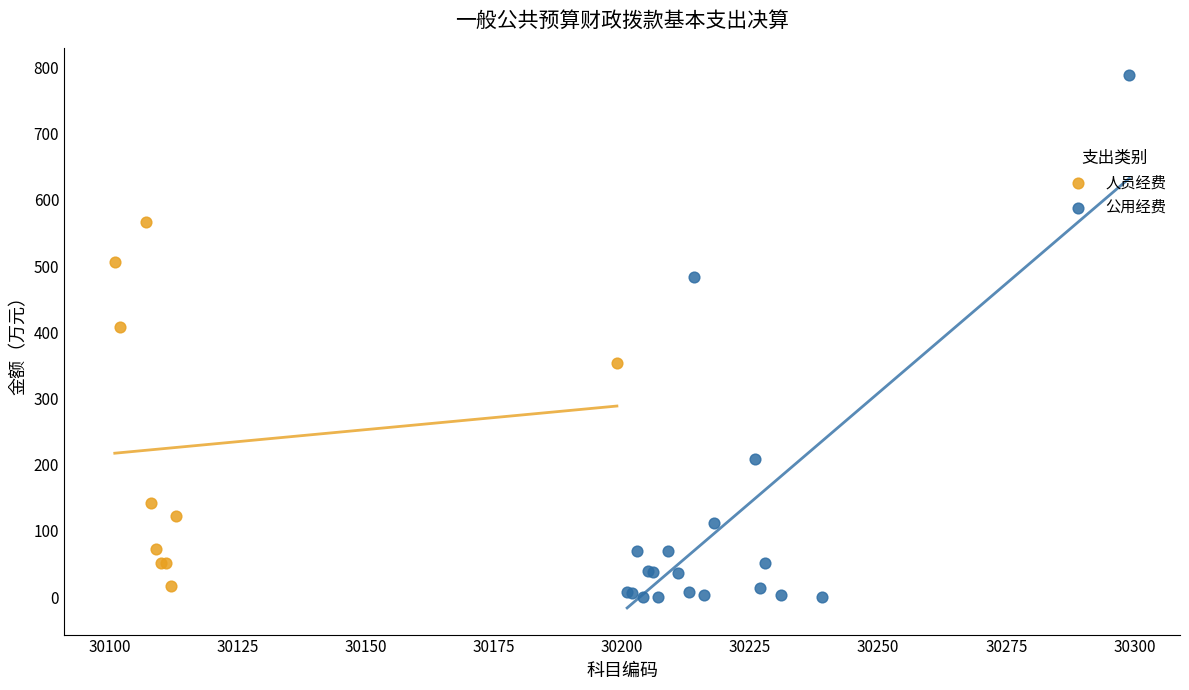

Which series has the widest spread of Y values?

公用经费